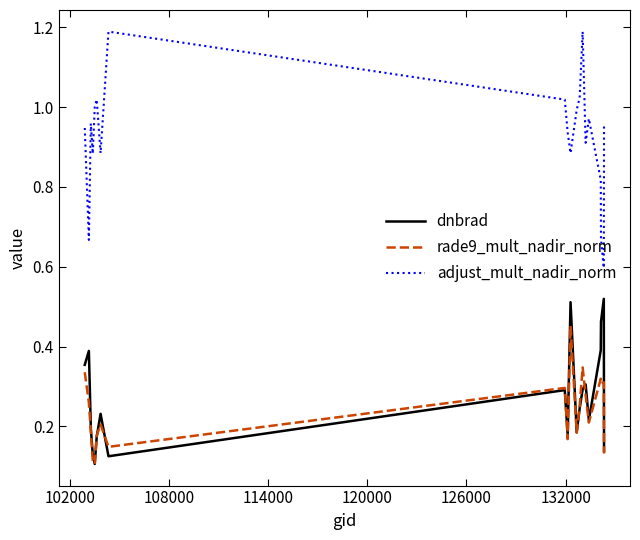

Which series has the largest total across all categories?

adjust_mult_nadir_norm